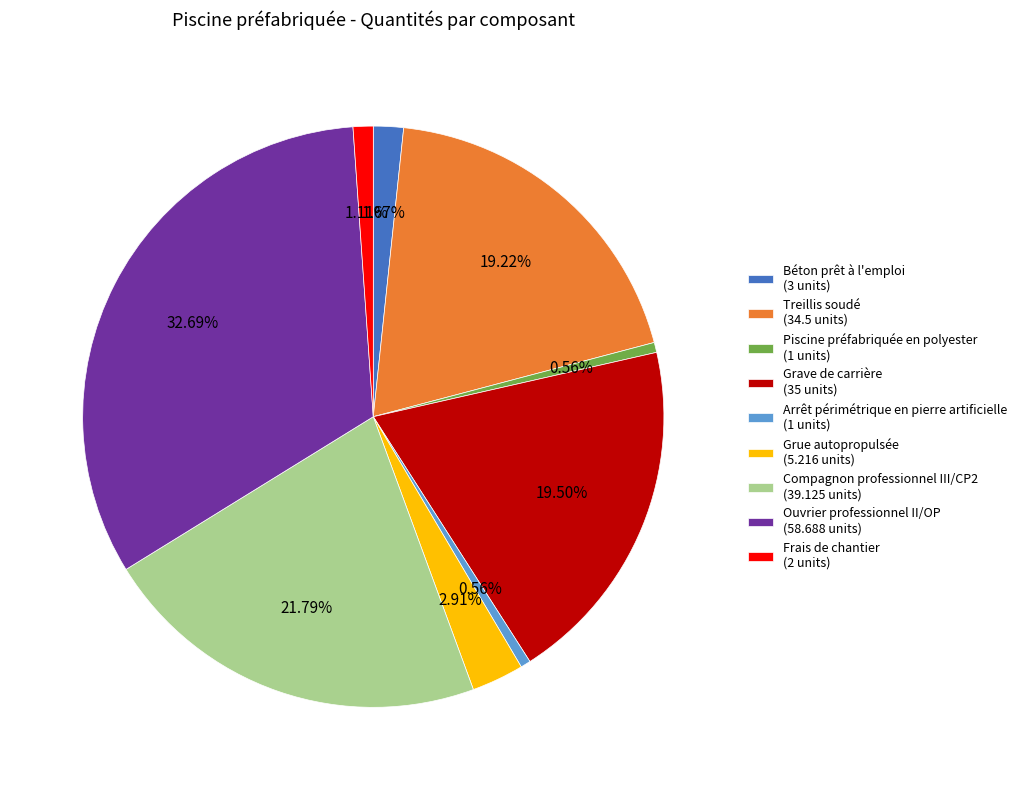

What percentage is the Compagnon professionnel III/CP2 slice, to the nearest percent?

22%